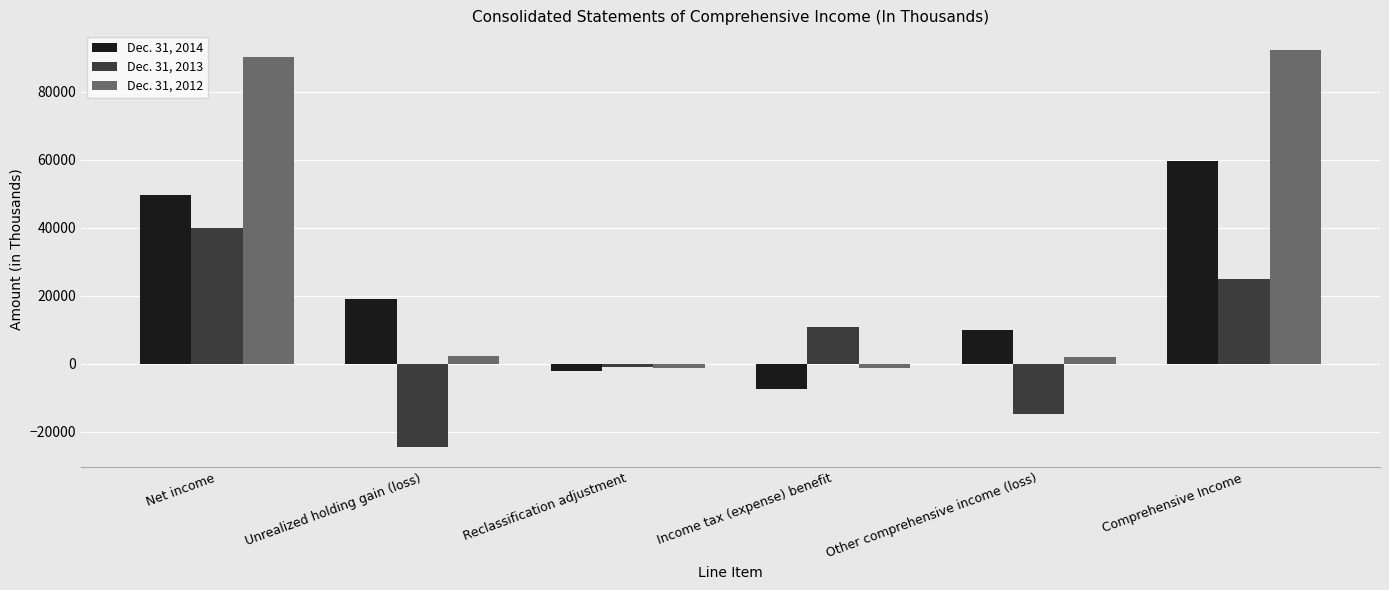

What is the label of the 6th bar from the right?

Net income